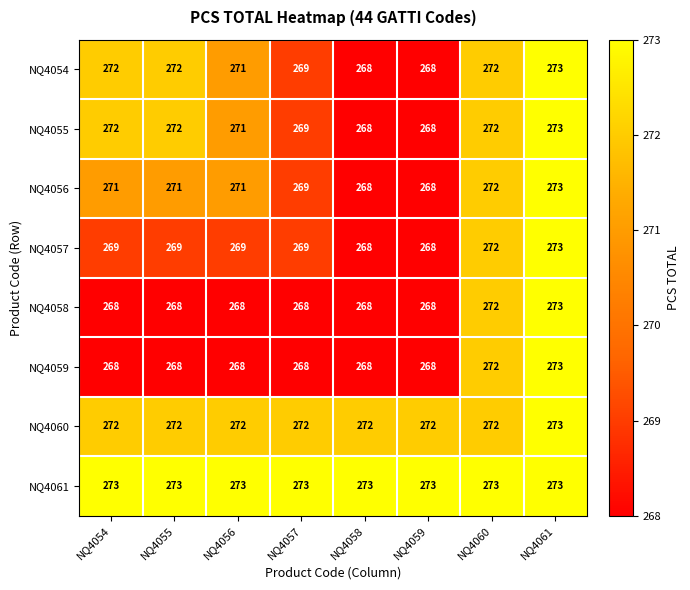

Read the NQ4056 value at NQ4059.

268